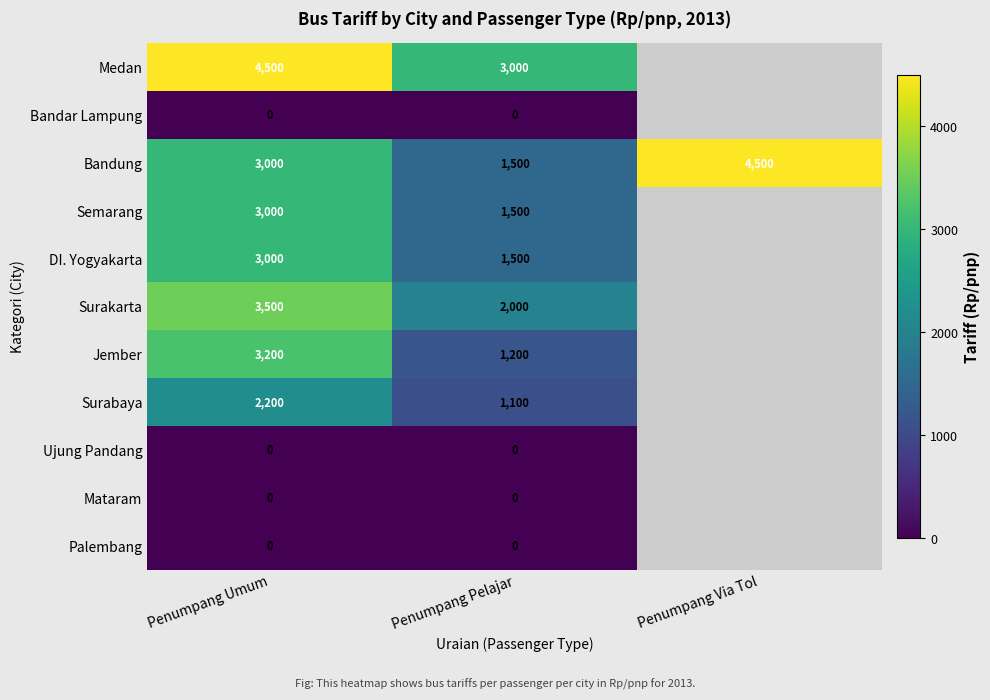

What is the spread (max minus min) of values at Penumpang Pelajar?

3000